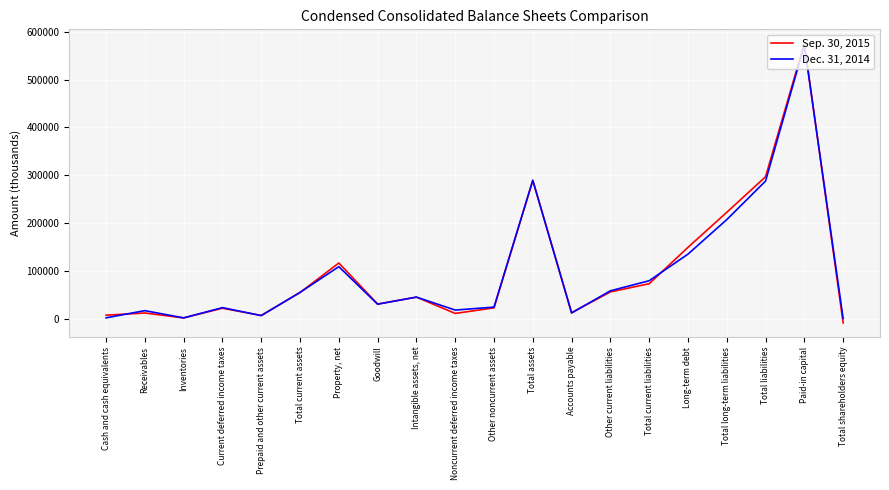

The Sep. 30, 2015 series shows 466805 at Total liabilities. True or false?

False